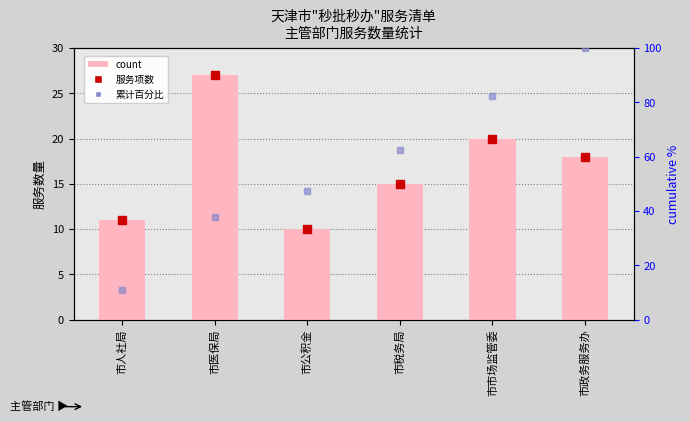

What is the label of the 1st bar from the right?

市政务服务办